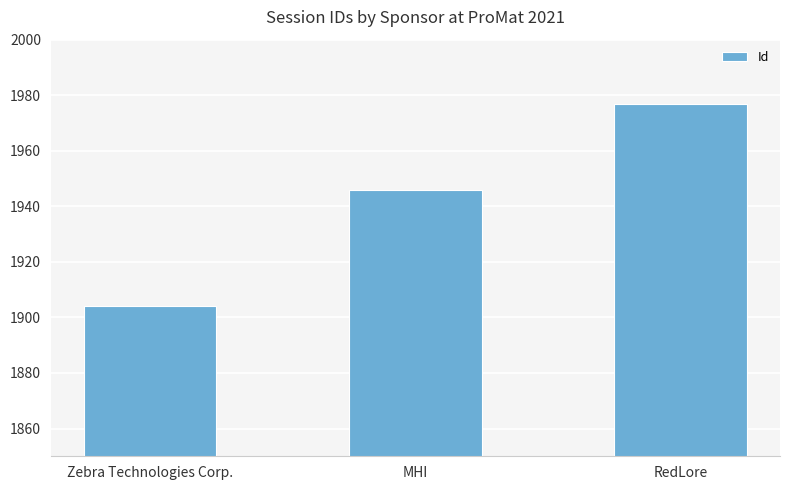

Reading left to right, transcribe all the data shown in this chart.

Zebra Technologies Corp.=1904	MHI=1946	RedLore=1977